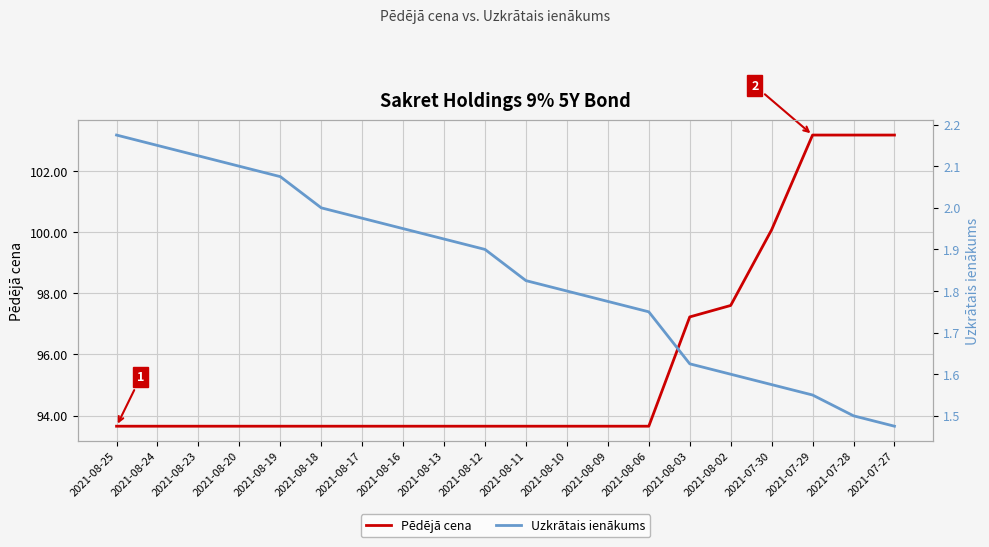

True or false: Uzkrātais ienākums and Pēdējā cena cross at least once.

False